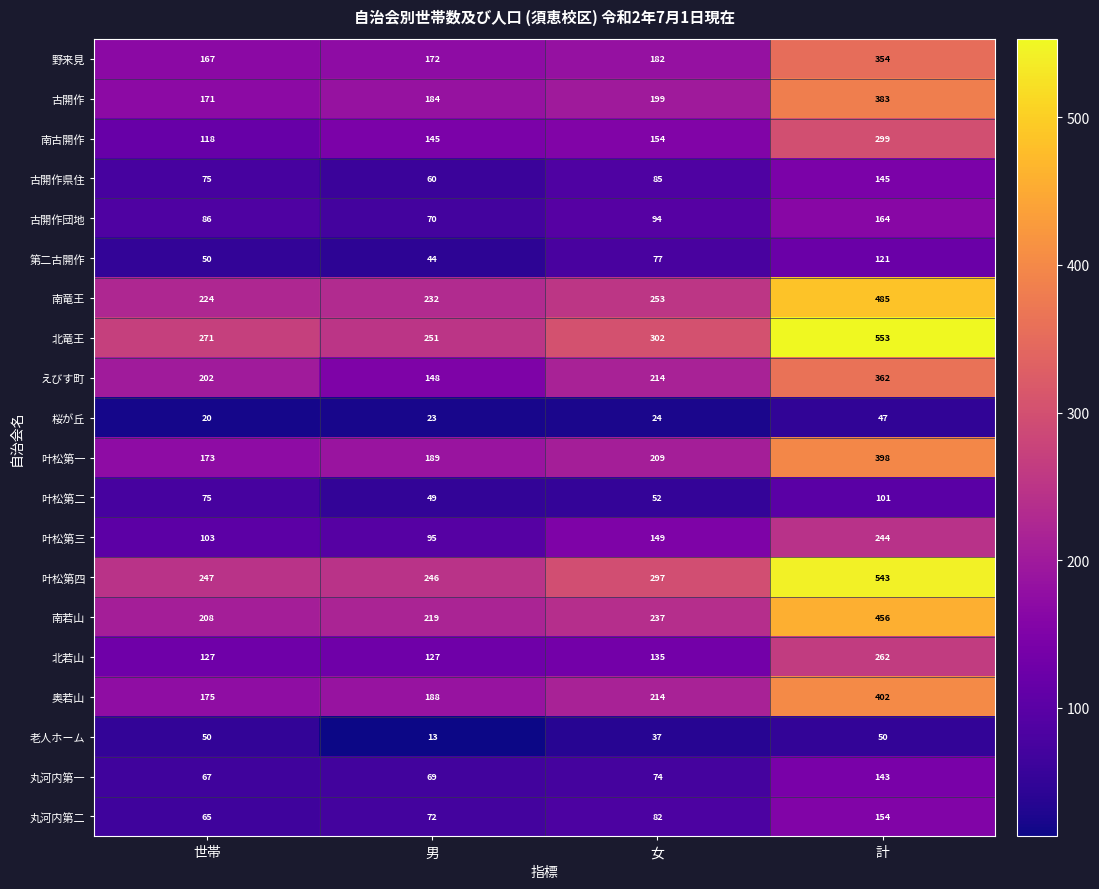

Which series has the widest spread of values?

北竜王